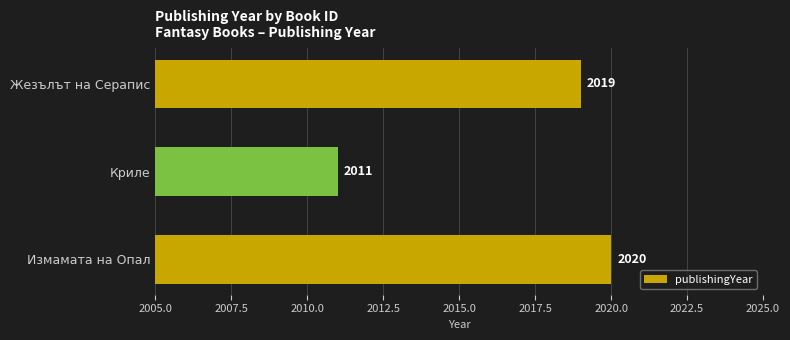

What is the change in value from Жезълът на Серапис to Криле?

-8